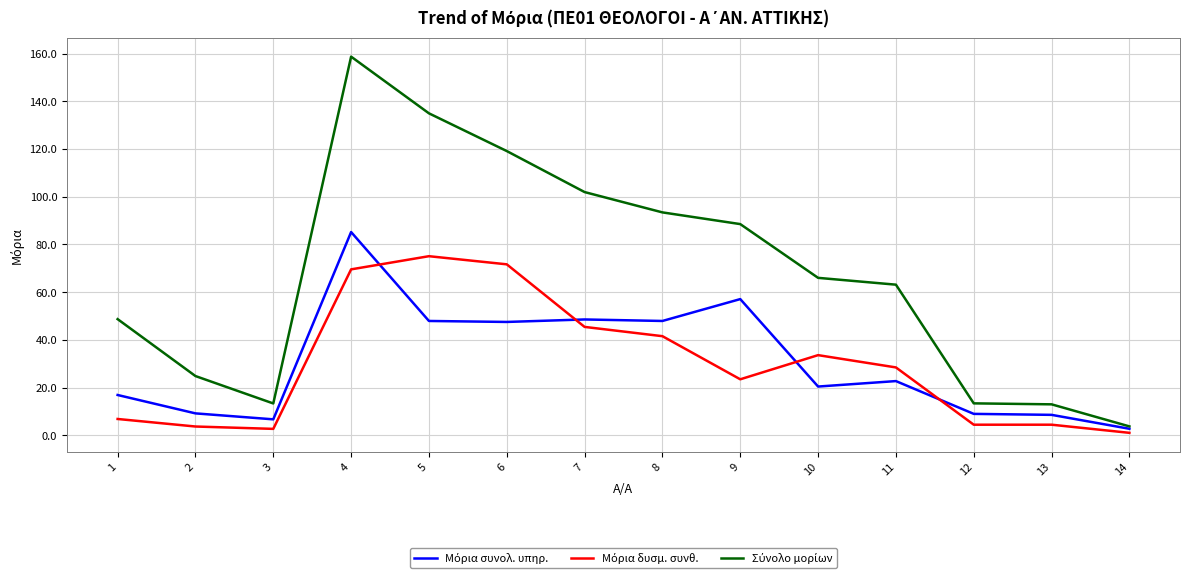

At which category does the chart reach its peak across all series?

4